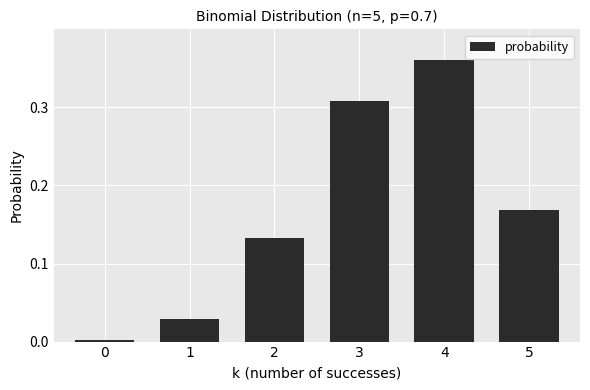

Are the bars horizontal?

No